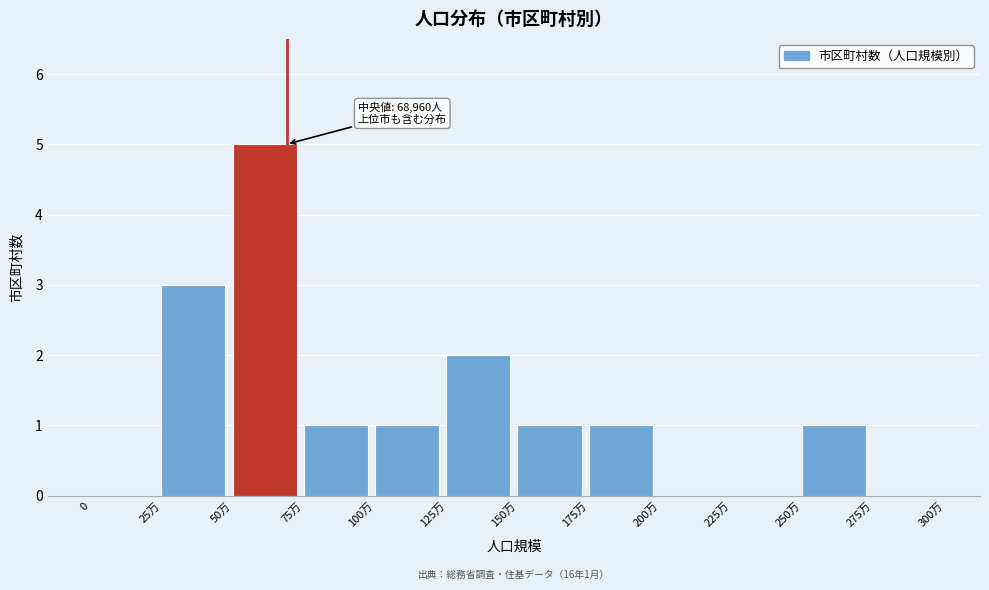

Reading left to right, list all the values displayed in this chart.

0=0	25万=3	50万=5	75万=1	100万=1	125万=2	150万=1	175万=1	200万=0	225万=0	250万=1	275万=0